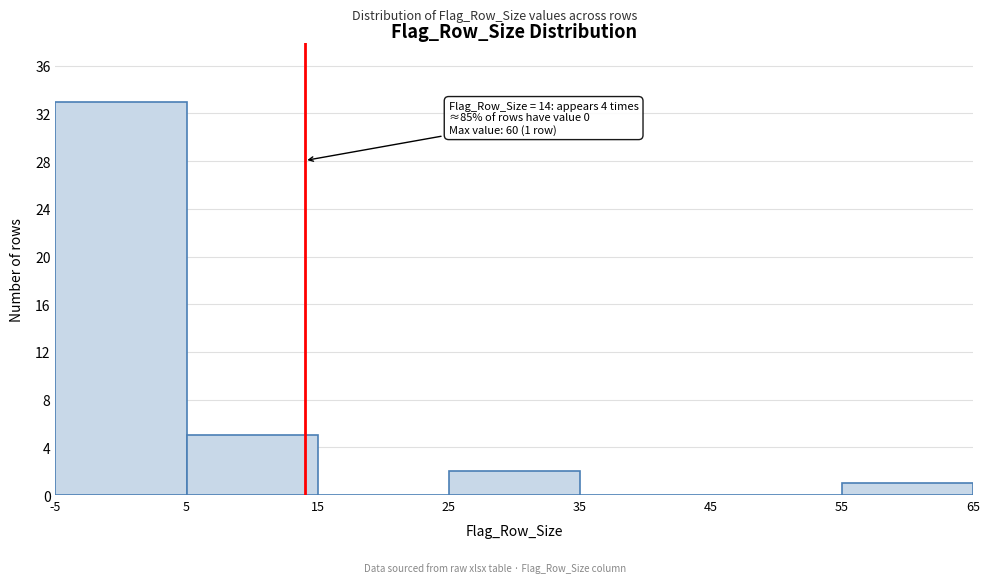

Which range on the x-axis has the tallest bar?

-5 to 5